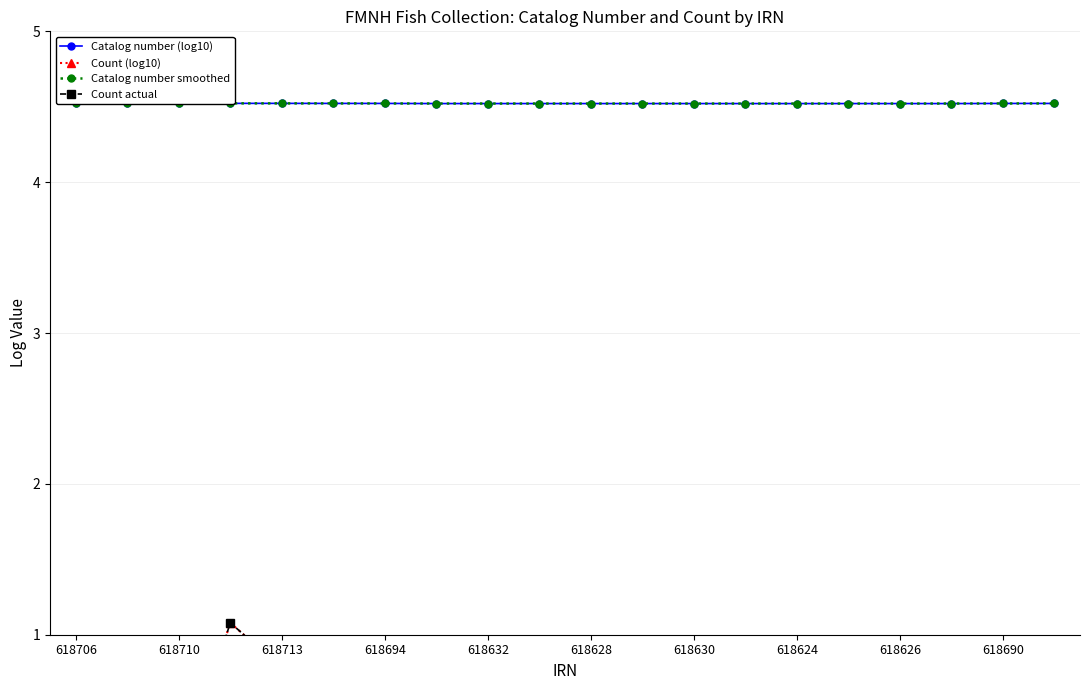

Is it true that Count actual equals 0.4 at 13?

False